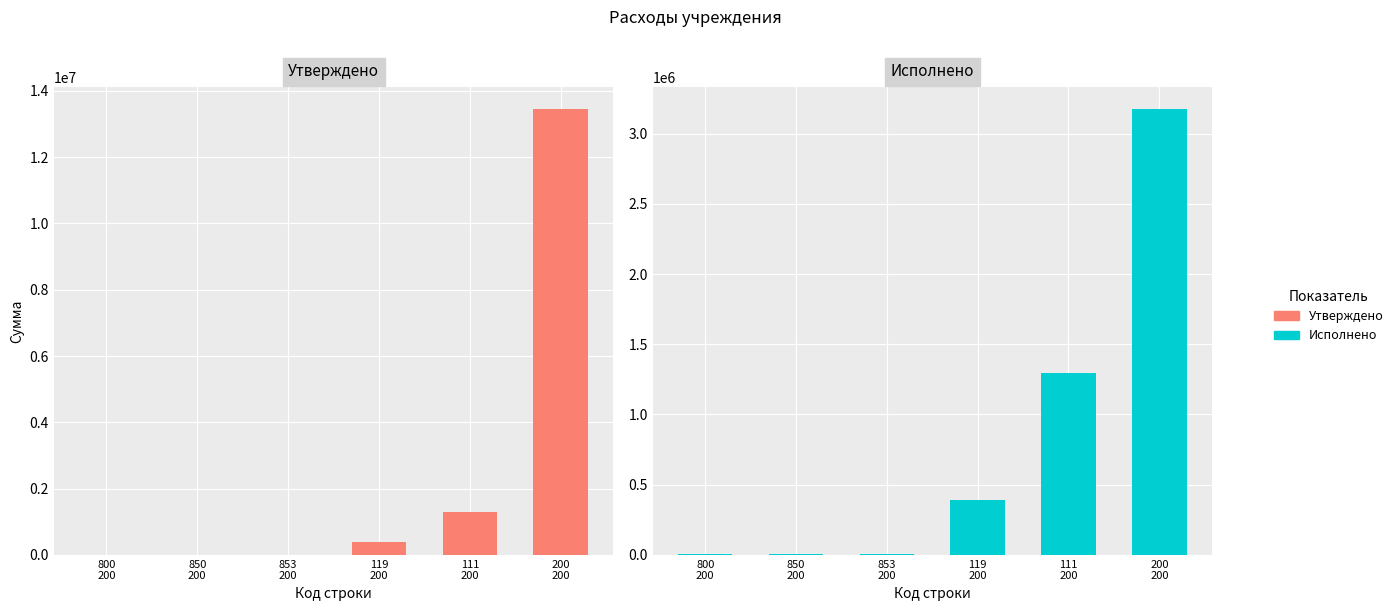

What position from the right is 800
200?

6